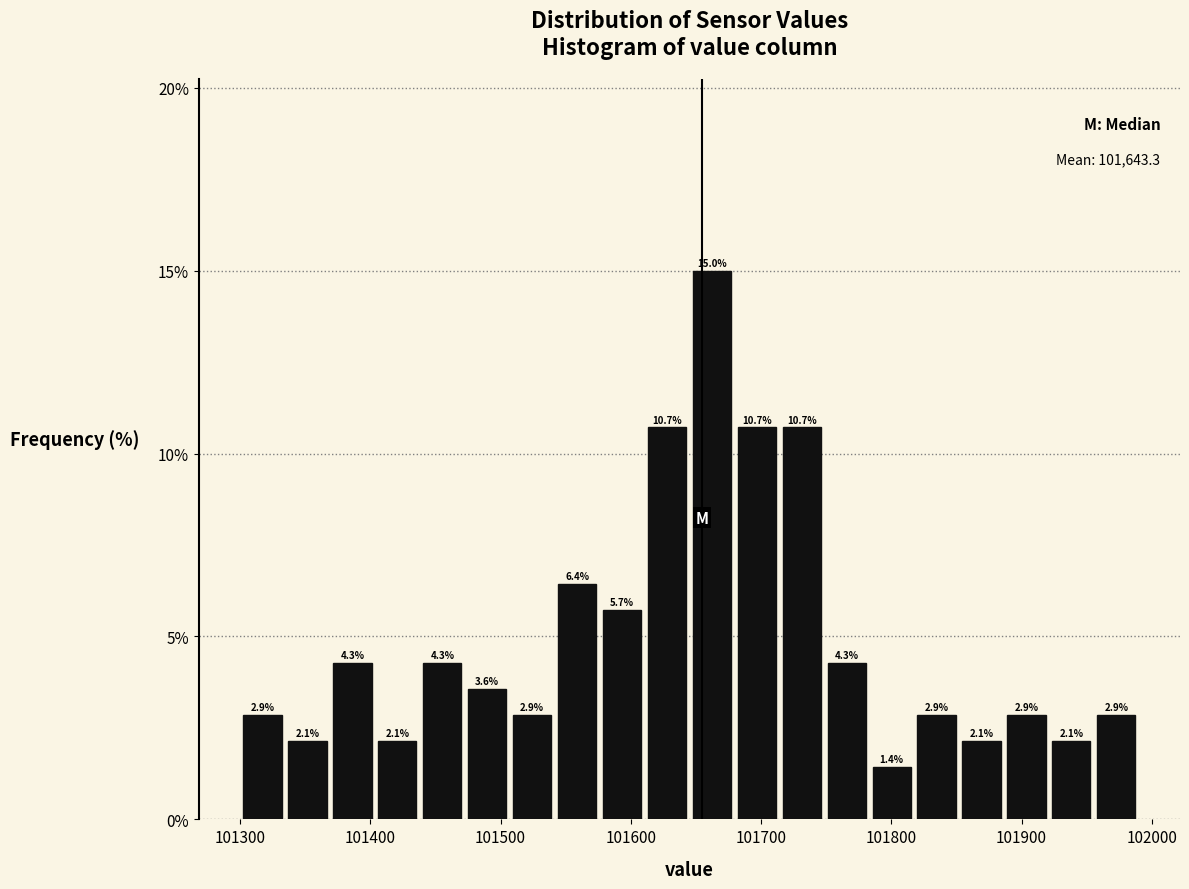

Read against the x-axis, roughly where is the centre of the tallest bar?

101660